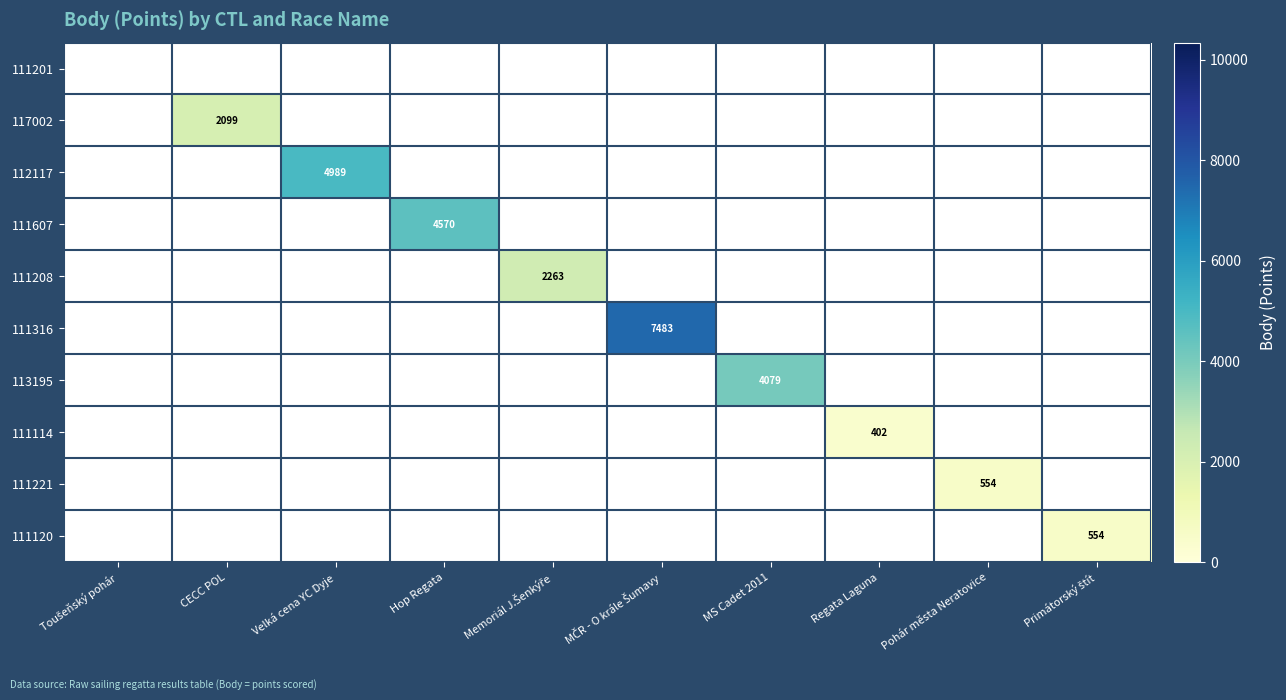

The value of 111208 at CECC POL is -1143. True or false?

False